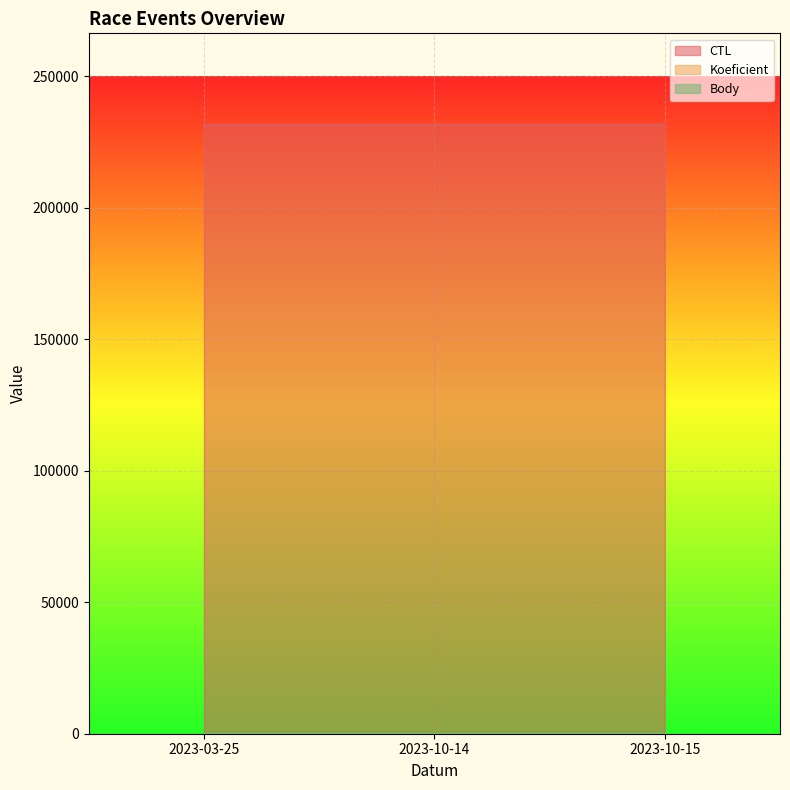

Where is Koeficient nearest to the value 2?

2023-03-25